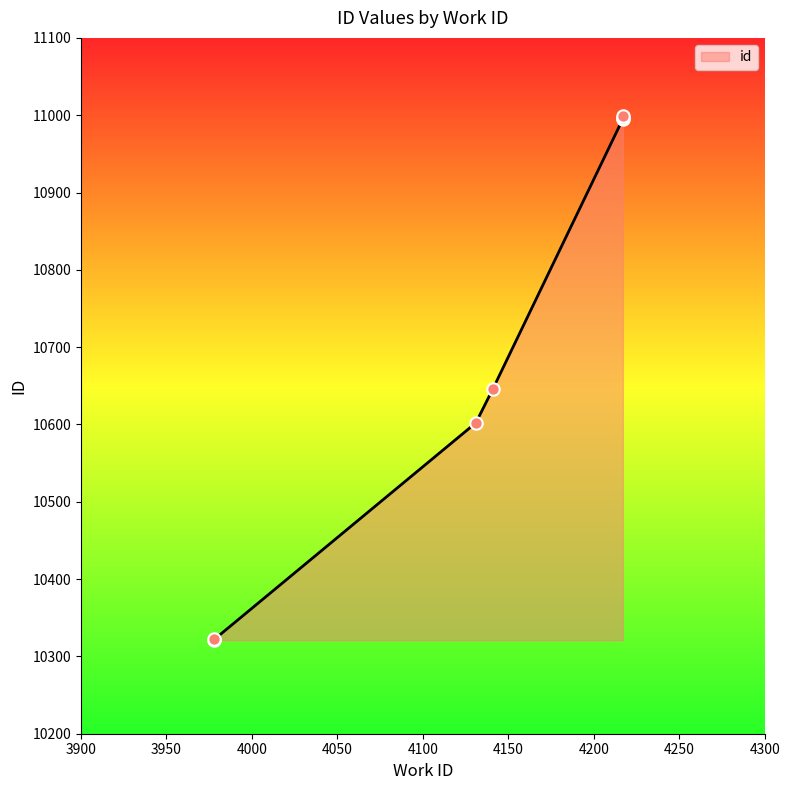

What is the ratio of the value at 4141 to the value at 4131?

1.0